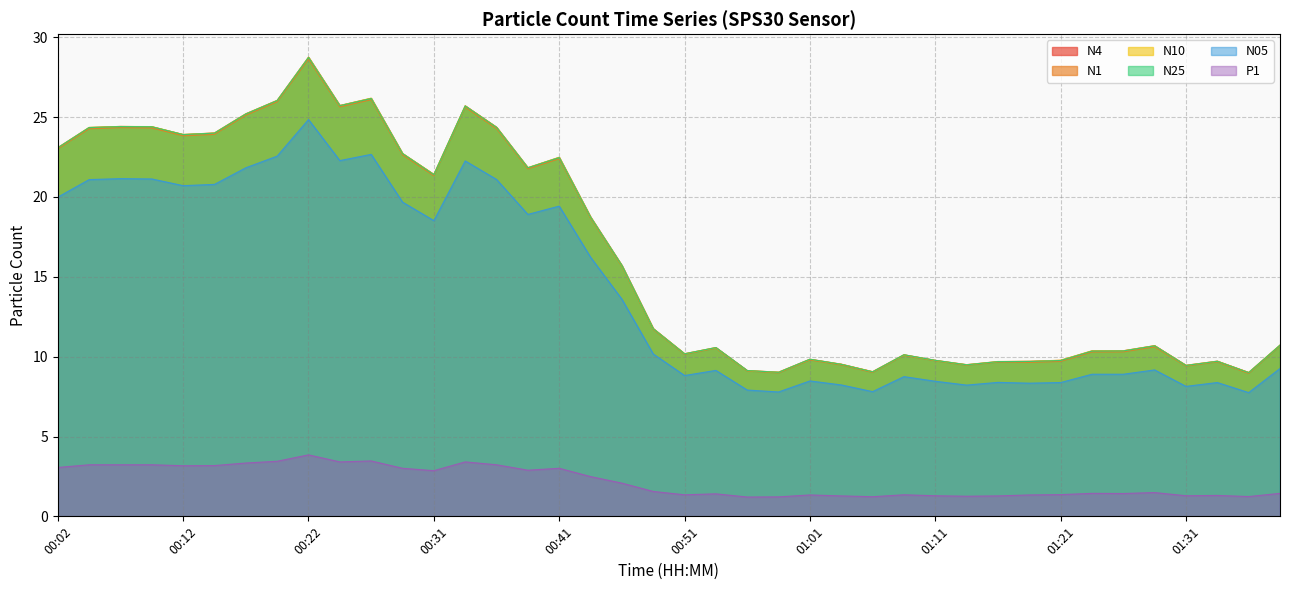

At which label does N10 first exceed 11?

00:02